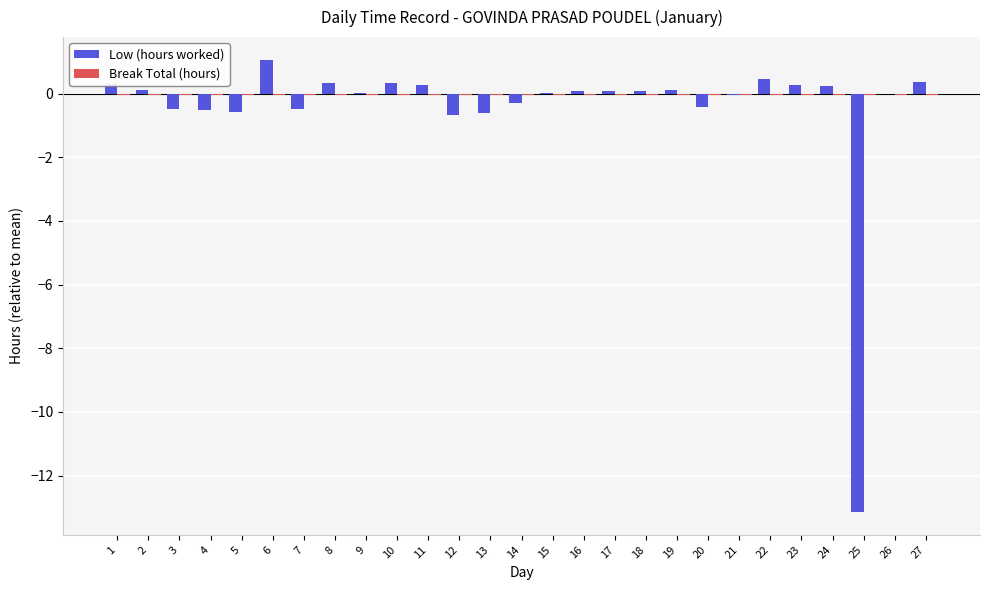

How many data points does each series have?

27